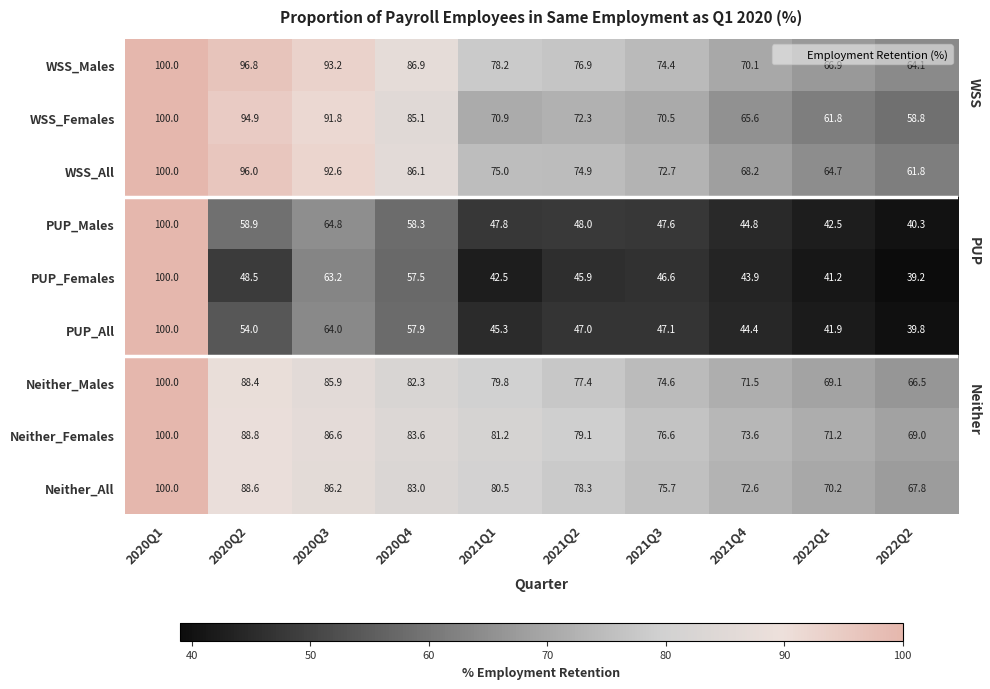

Count the number of data series in this chart.

9